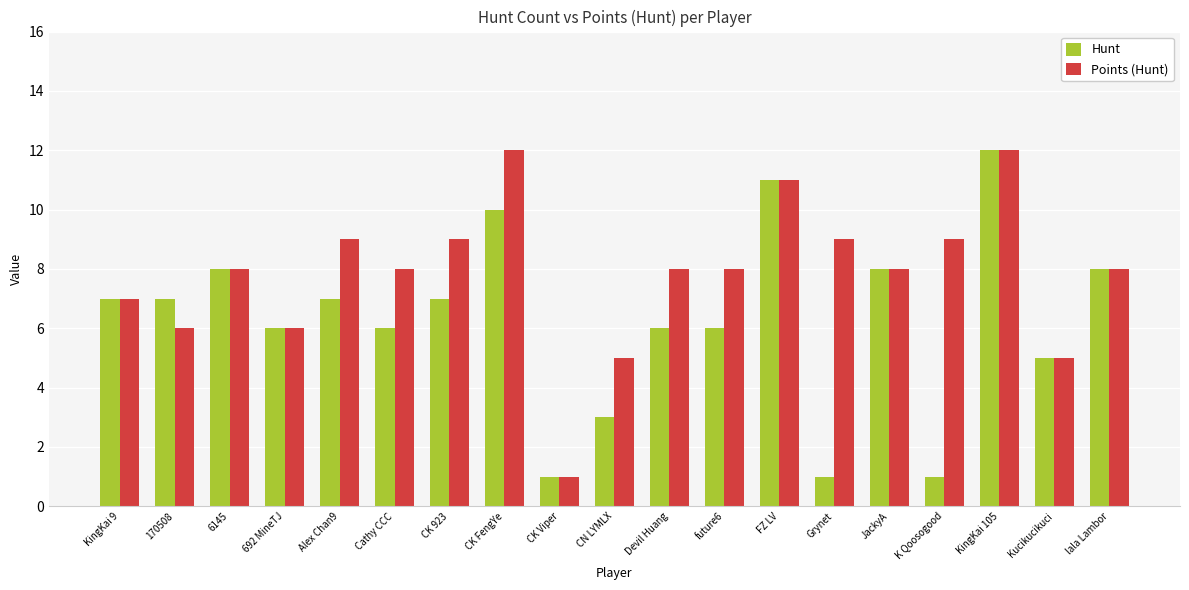

What is the highest value of the Hunt series?

12